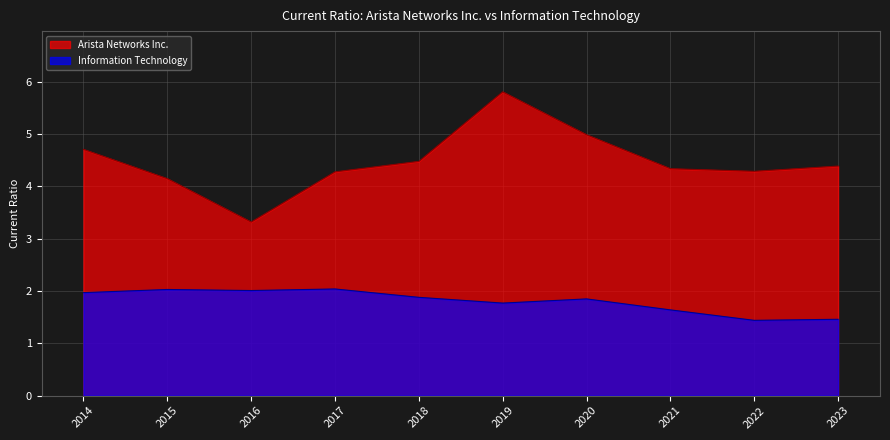

Which has a higher value, 2020 or 2019?

2019